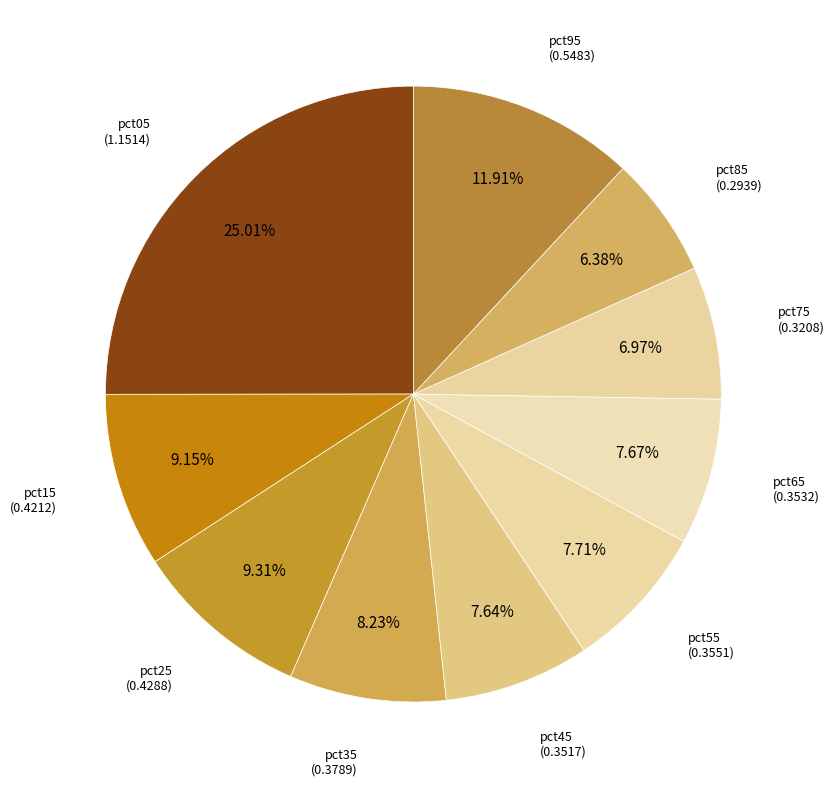

True or false: pct75 accounts for 1% of the total.

False